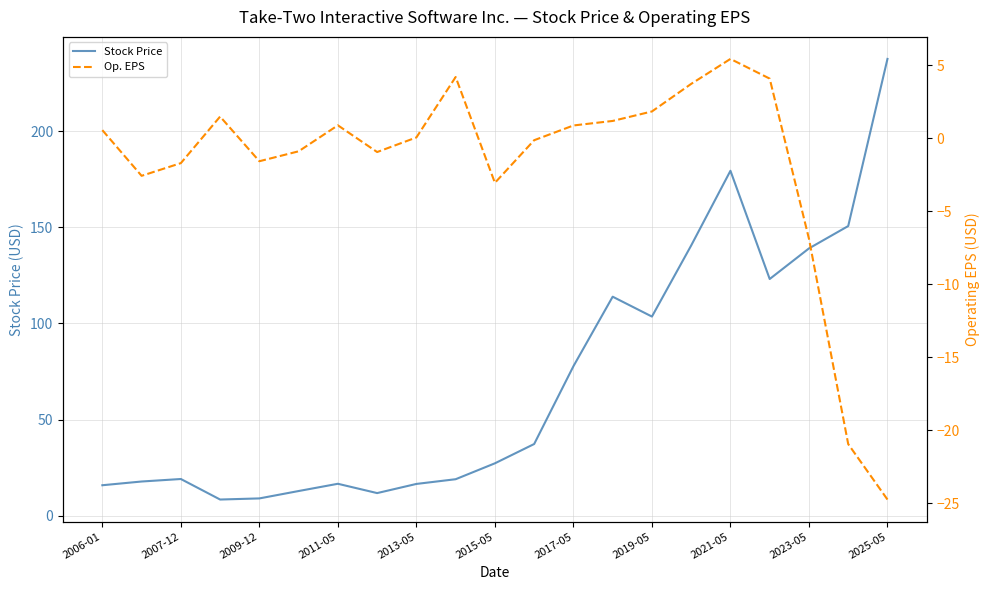

True or false: Op. EPS and Stock Price intersect in this chart.

False